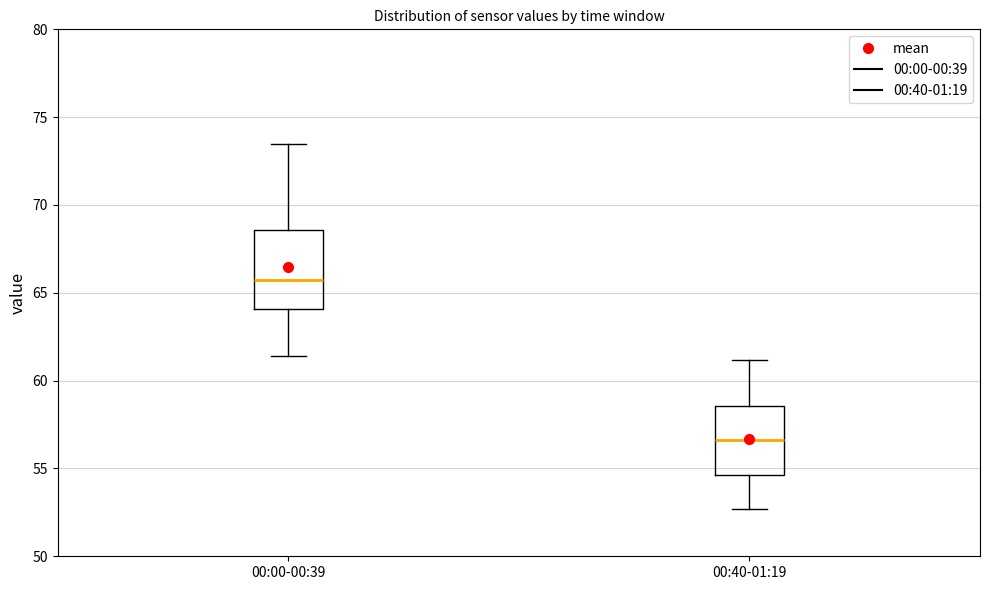

Which box's median line is the lowest?

00:40-01:19